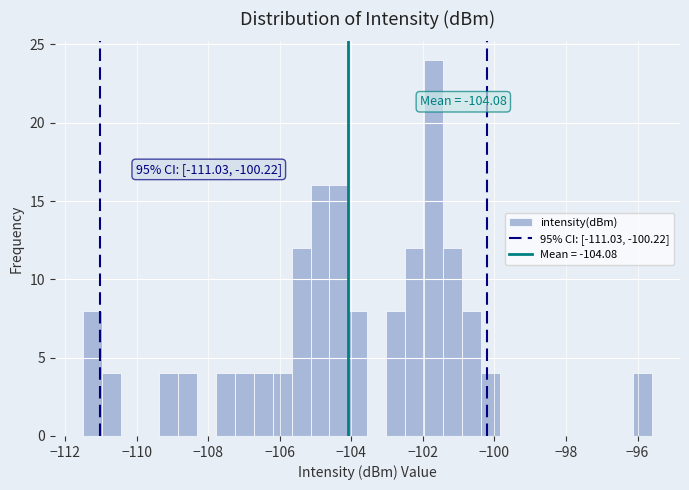

Read against the x-axis, roughly where is the centre of the tallest bar?

-101.6